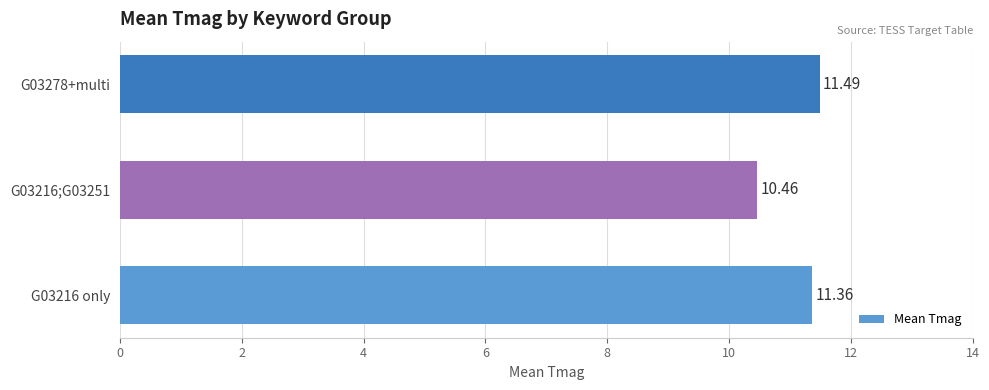

Rank the categories by value from lowest to highest.

G03216;G03251, G03216 only, G03278+multi